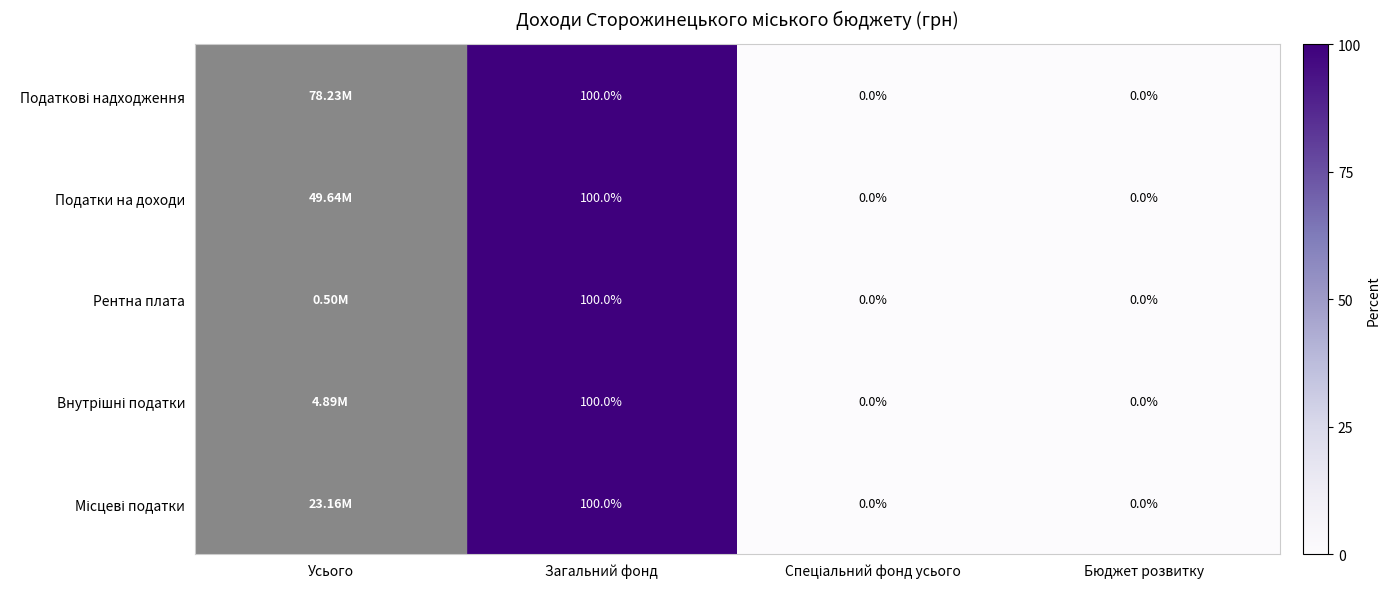

What is the total value across all series at Загальний фонд?

500